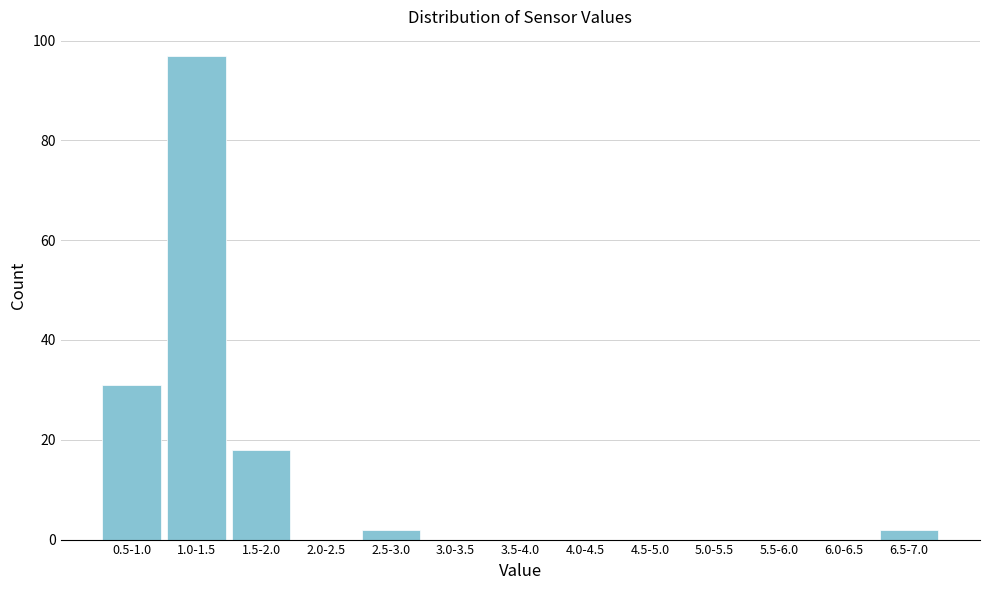

Reading left to right, what are all the values shown in this chart?

0.5-1.0=31	1.0-1.5=97	1.5-2.0=18	2.0-2.5=0	2.5-3.0=2	3.0-3.5=0	3.5-4.0=0	4.0-4.5=0	4.5-5.0=0	5.0-5.5=0	5.5-6.0=0	6.0-6.5=0	6.5-7.0=2